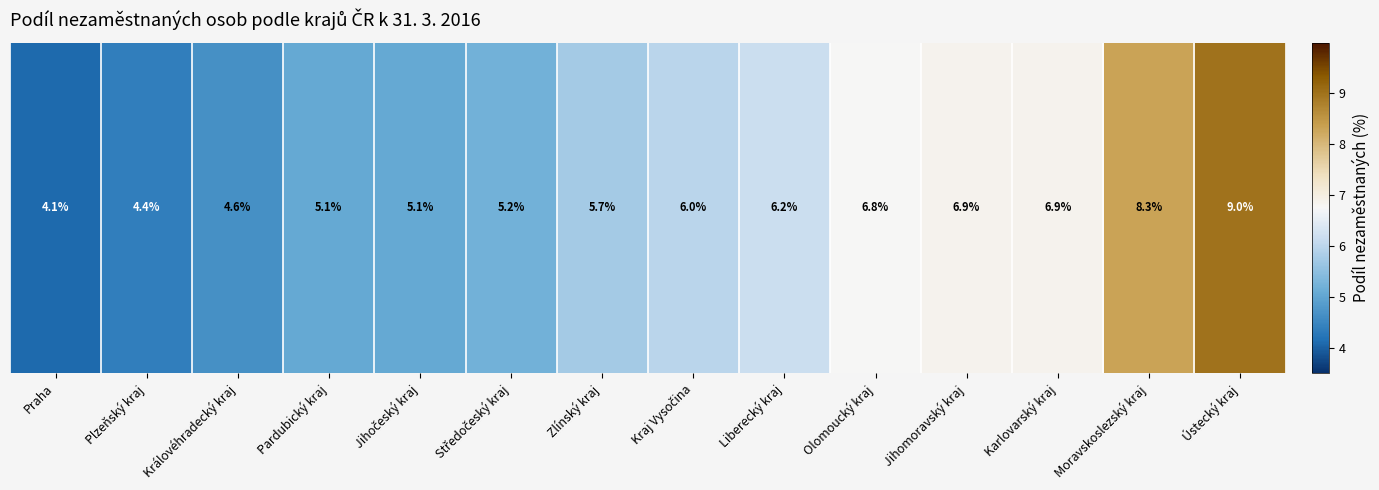

What is the ratio of the value at Karlovarský kraj to the value at Plzeňský kraj?

1.6